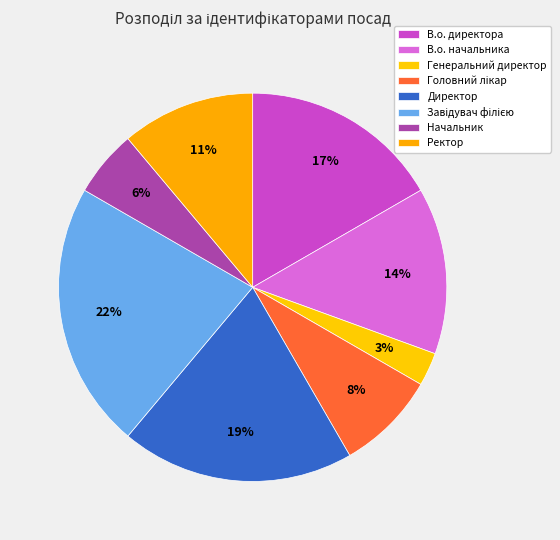

To the nearest percent, what is the difference between the largest and smallest slice percentages?

19%